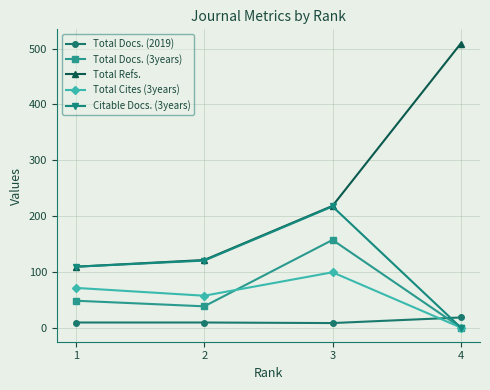

List the series in order of their peak value, highest first.

Total Refs., Citable Docs. (3years), Total Docs. (3years), Total Cites (3years), Total Docs. (2019)